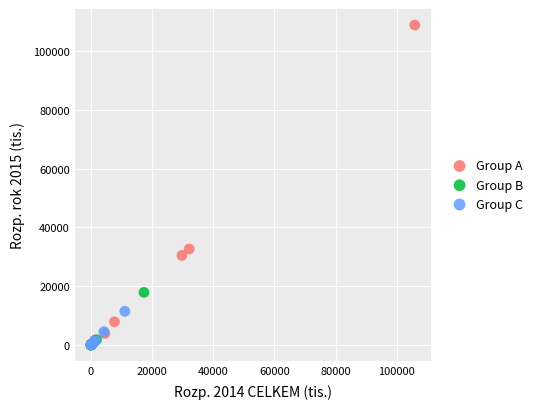

What are all the series names shown in the legend?

Group A, Group B, Group C